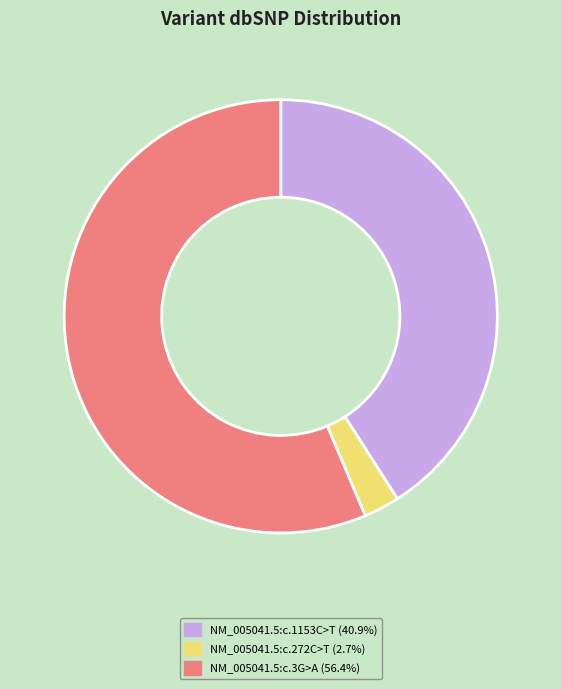

Combined, do NM_005041.5:c.3G>A (56.4%) and NM_005041.5:c.272C>T (2.7%) account for over 50%?

Yes